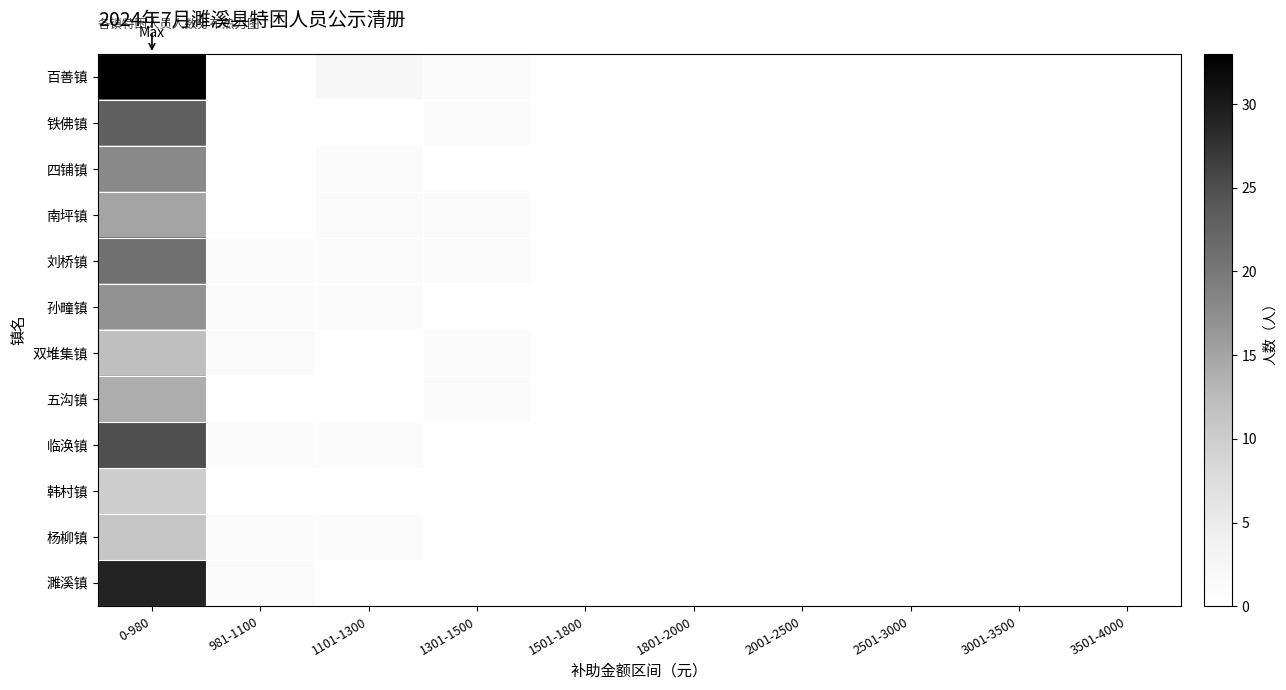

What is the greatest value displayed?

33